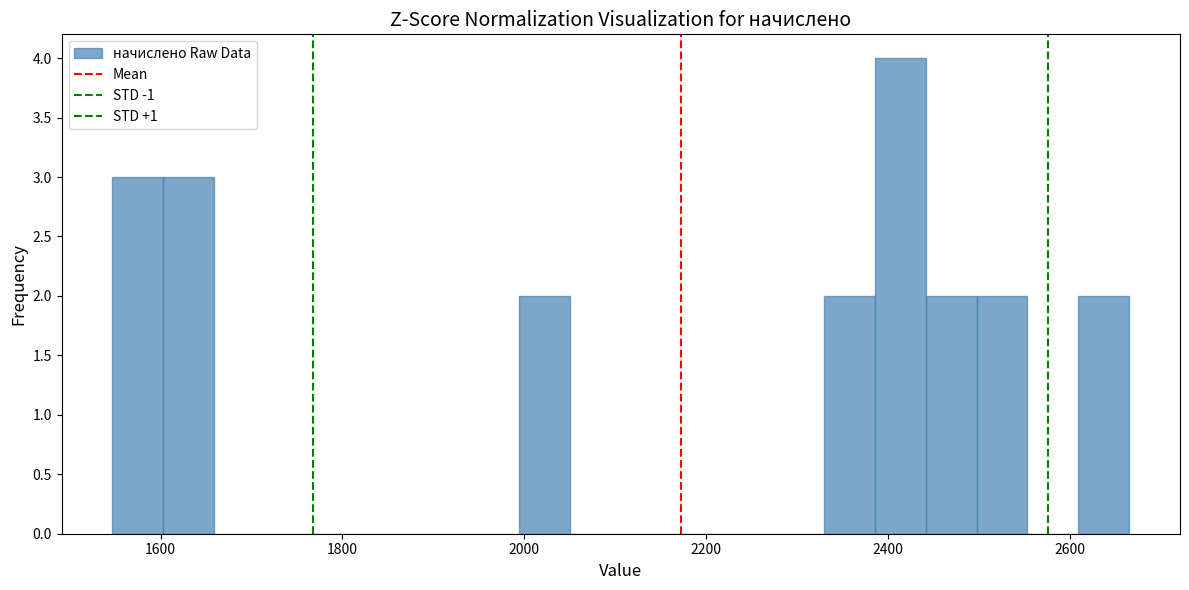

Read against the x-axis, roughly where is the centre of the tallest bar?

2420